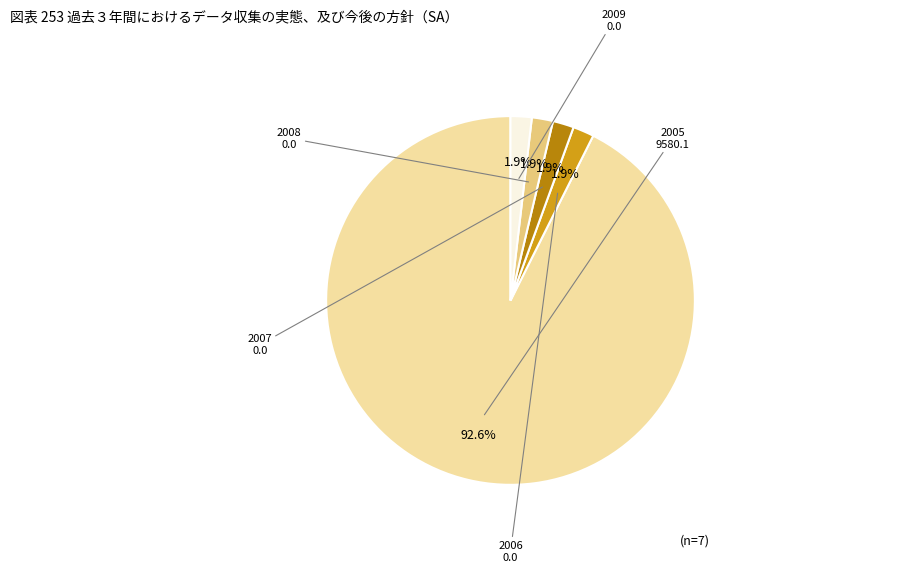

Is there a majority slice in this chart?

Yes